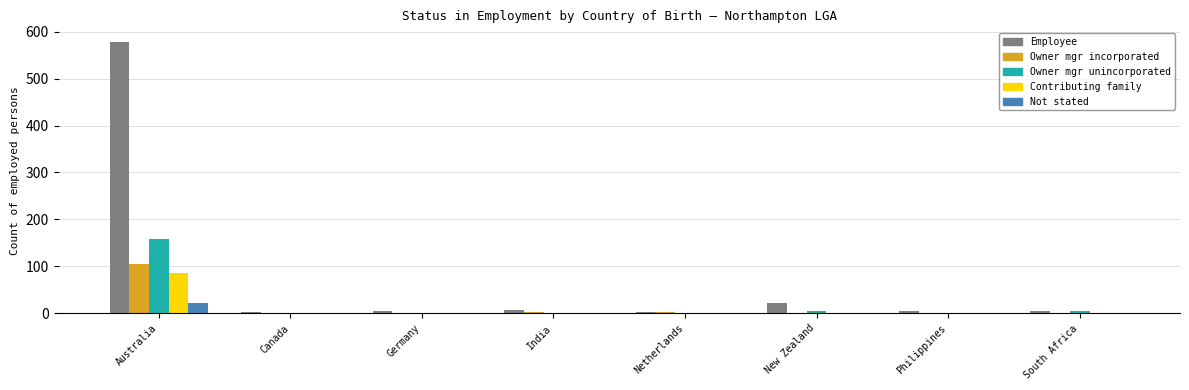

What is the difference between the Not stated values at Germany and Australia?

21